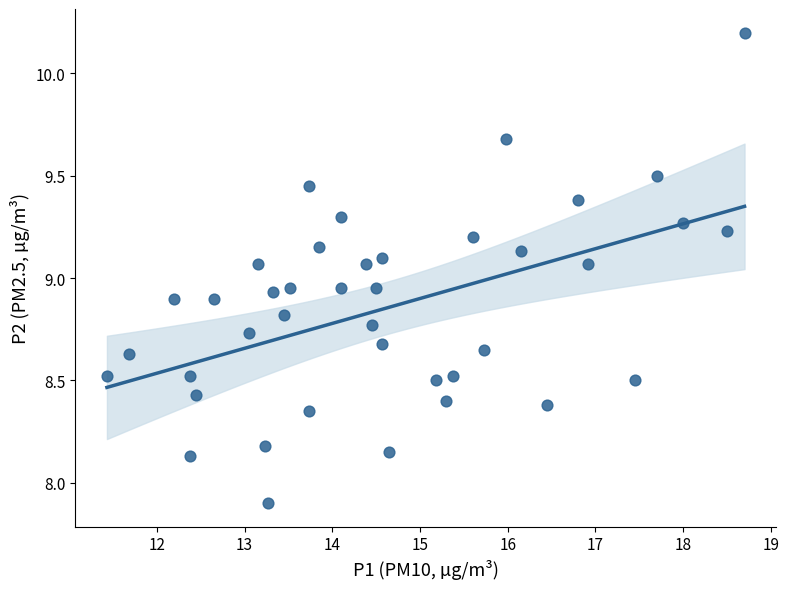

What is the range of X values (max minus min)?

7.3